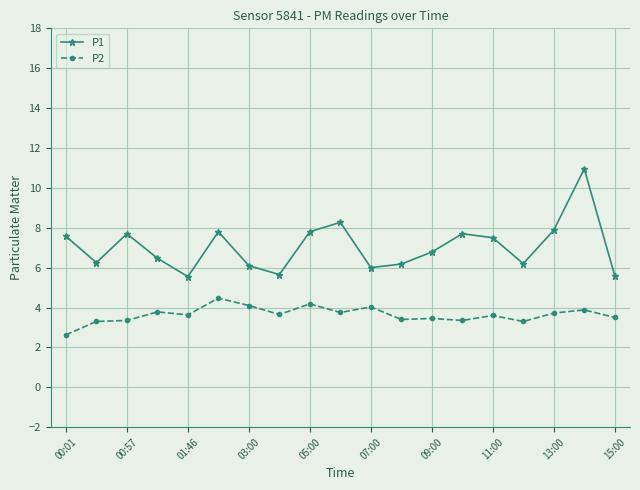

What is the minimum value shown in the chart?

2.6